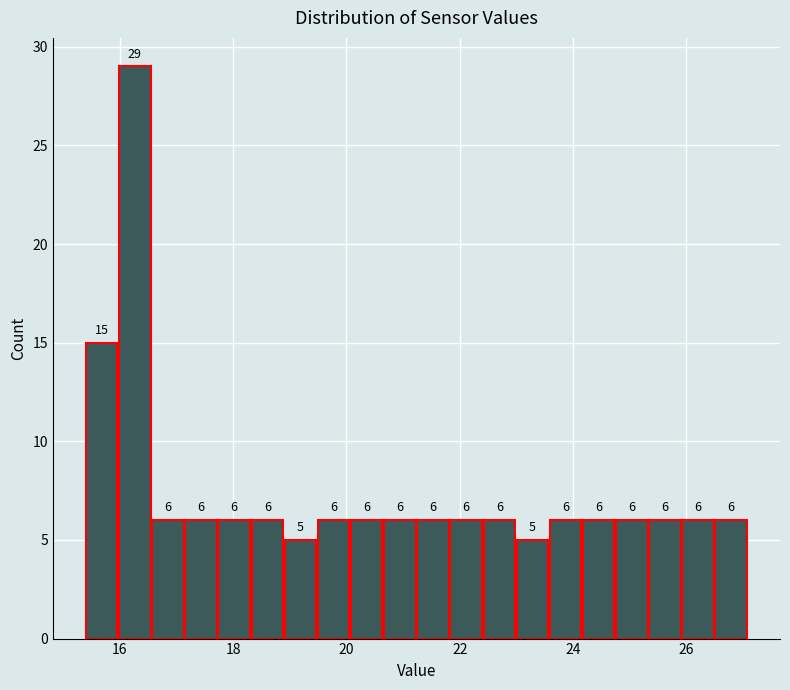

Around what value on the x-axis is the tallest bar? Give the approximate position of its centre, as read against the axis.

16.2